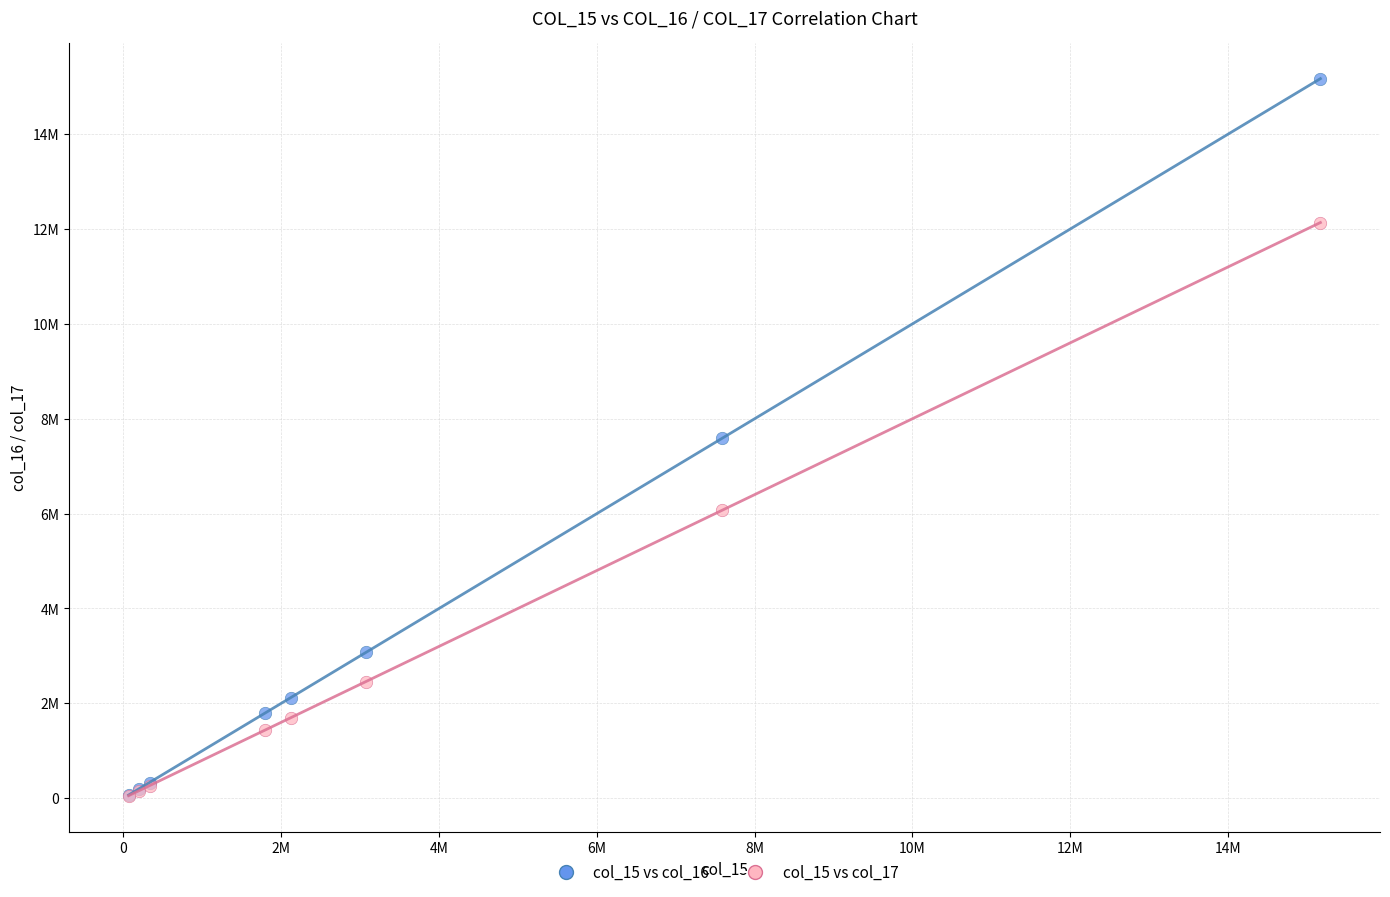

What are all the series names shown in the legend?

col_15 vs col_16, col_15 vs col_17